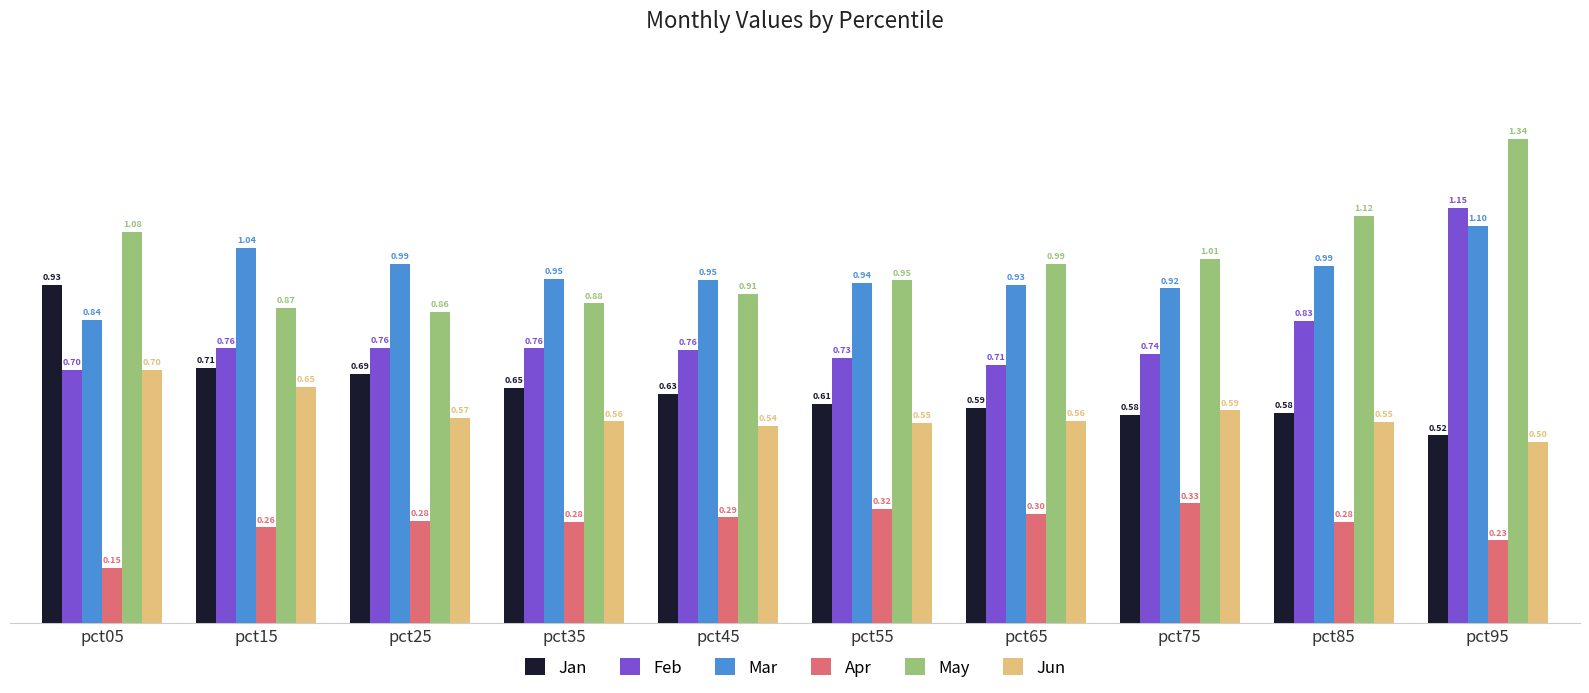

True or false: Mar has a value of 1.5 at pct55.

False